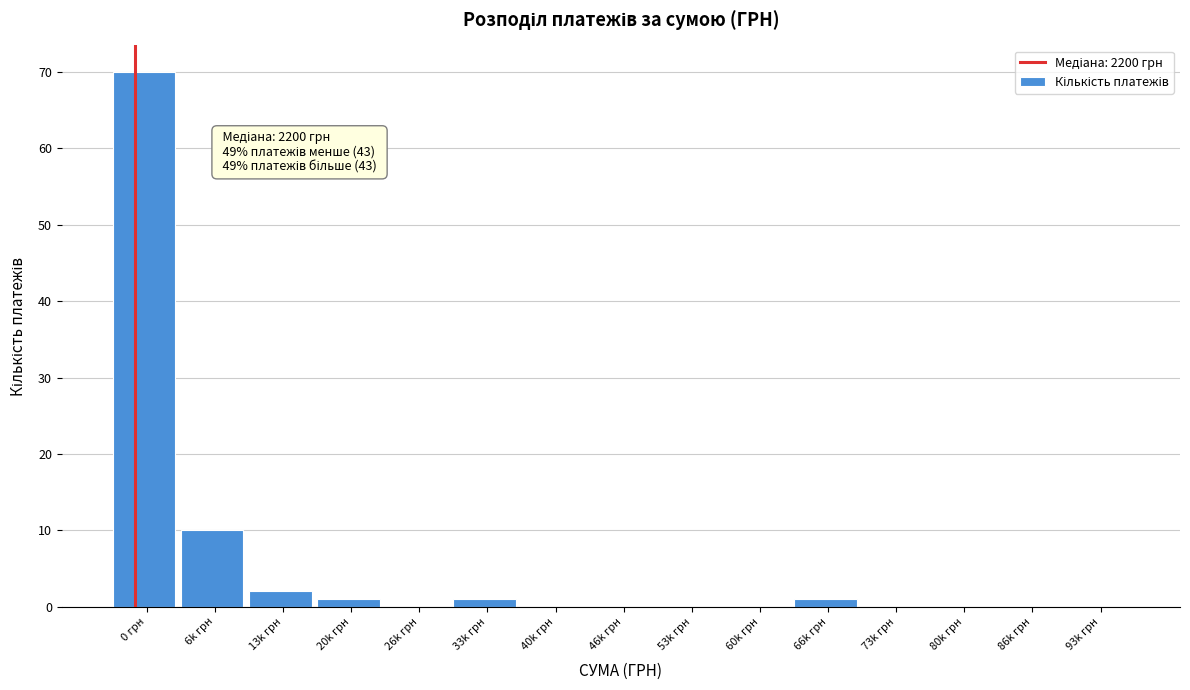

Reading right to left, what are all the values shown in this chart?

93k грн=0	86k грн=0	80k грн=0	73k грн=0	66k грн=1	60k грн=0	53k грн=0	46k грн=0	40k грн=0	33k грн=1	26k грн=0	20k грн=1	13k грн=2	6k грн=10	0 грн=70